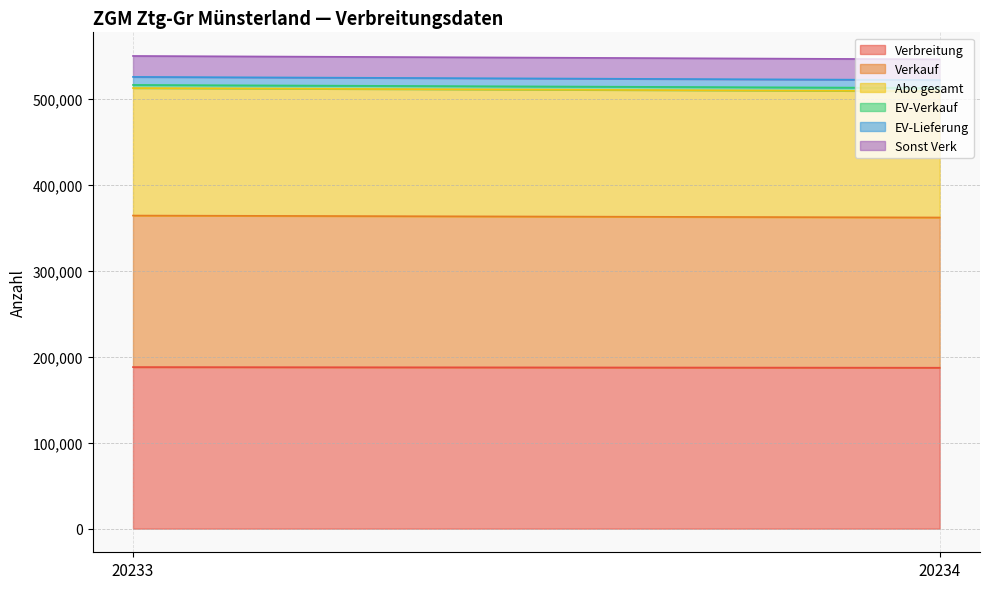

Reading right to left, extract all data points from this chart.

Verbreitung: 20234=187322	20233=188070
Verkauf: 20234=174896	20233=176403
Abo gesamt: 20234=147025	20233=148399
EV-Verkauf: 20234=3772	20233=3643
EV-Lieferung: 20234=9234	20233=9351
Sonst Verk: 20234=24099	20233=24361